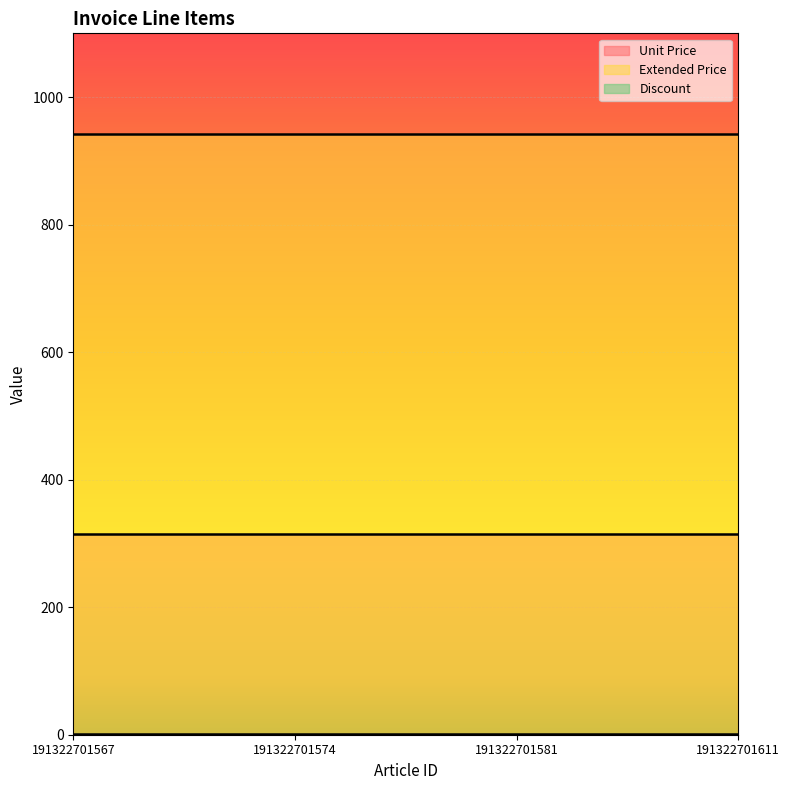

What is the value of the Discount point at the 4th from the left?

0.9